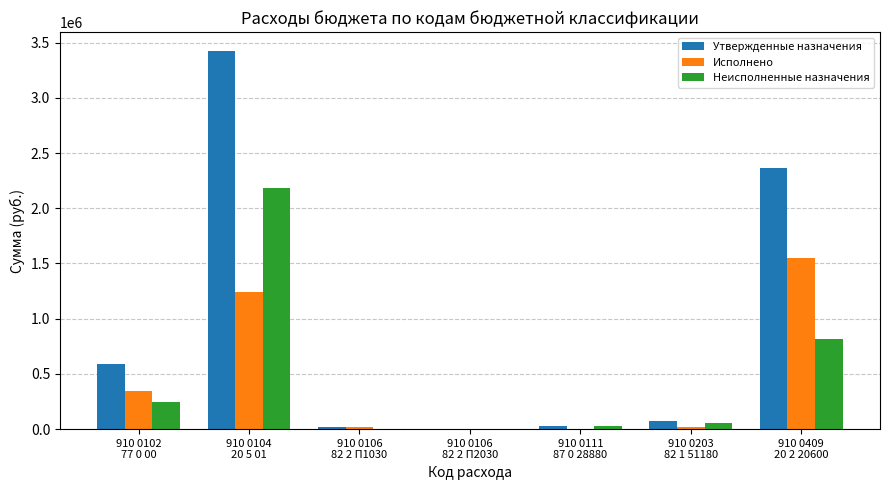

How many groups of bars are there?

7